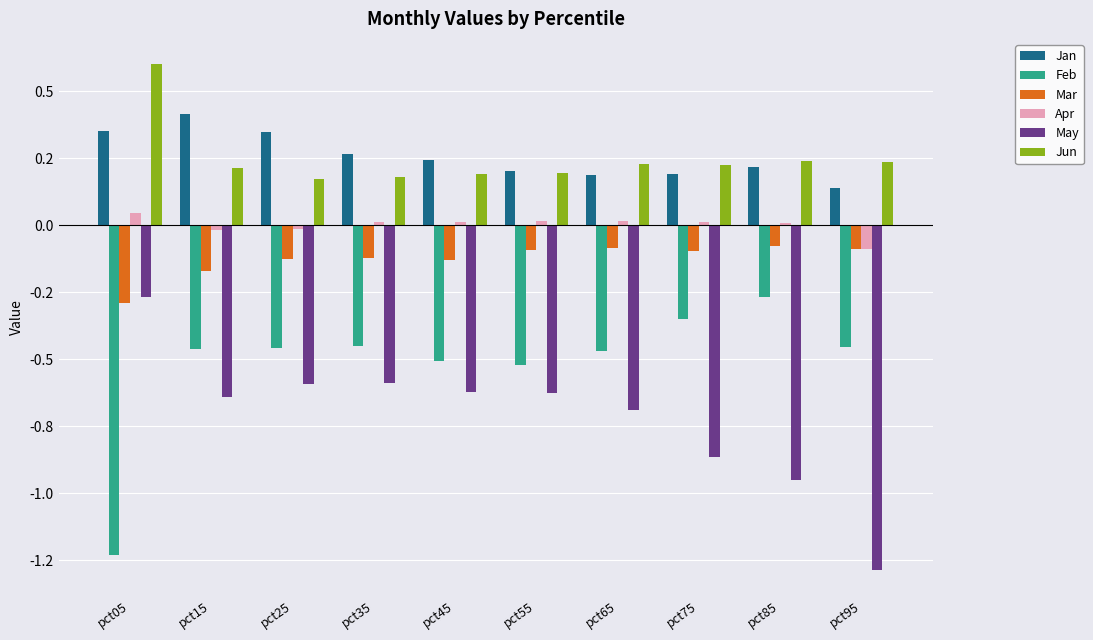

What are all the series names shown in the legend?

Jan, Feb, Mar, Apr, May, Jun